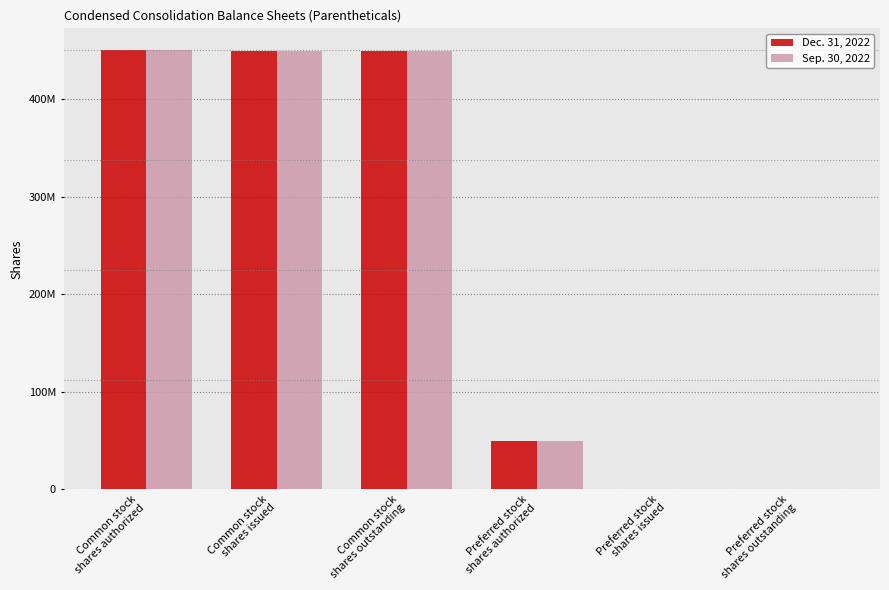

Are the bars grouped side by side (vs. stacked)?

Yes